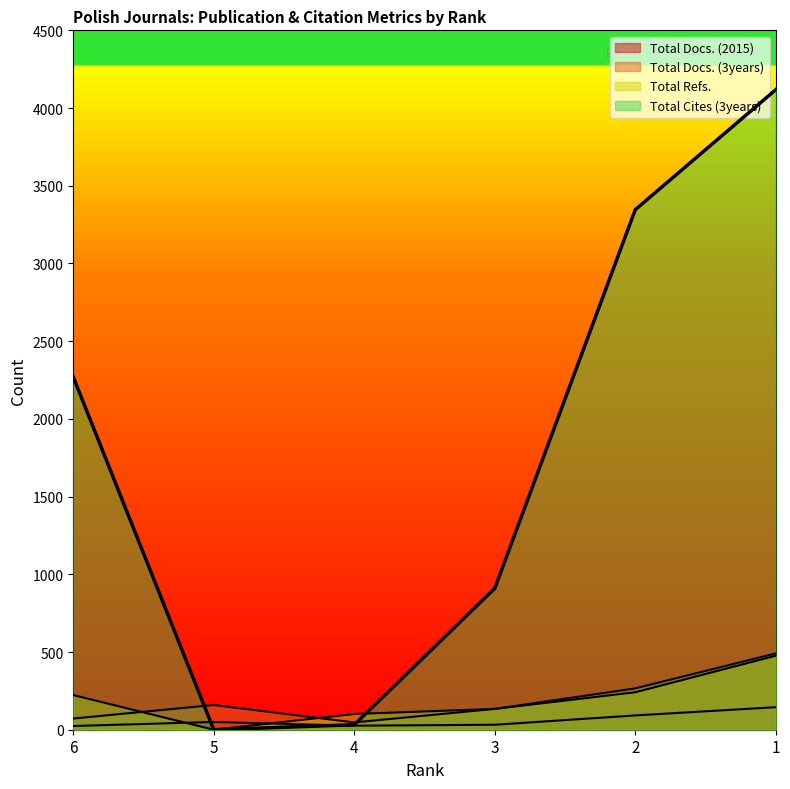

What is the difference between the maximum and minimum values in the Total Cites (3years) series?

4118